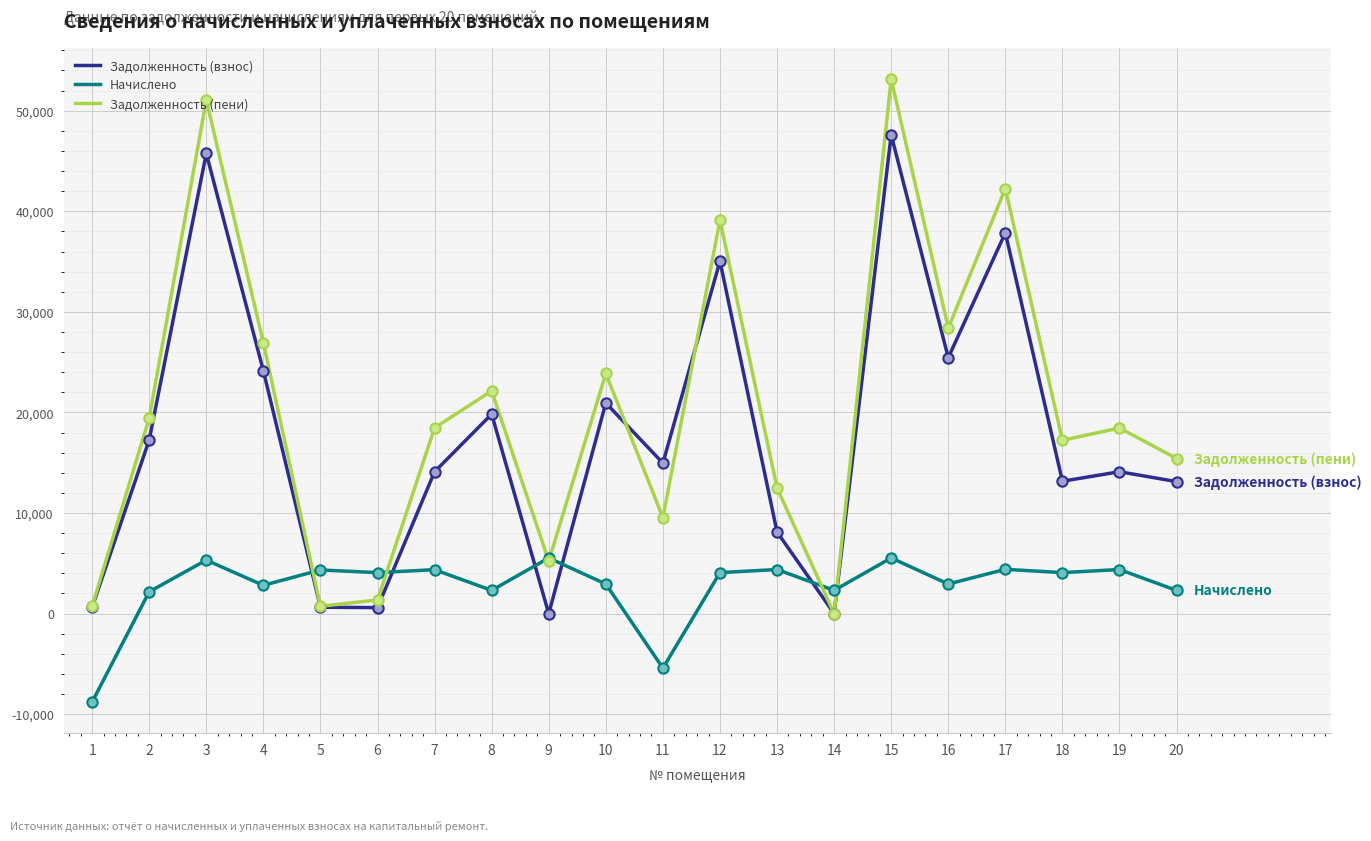

At which category is the sum across all series the highest?

15